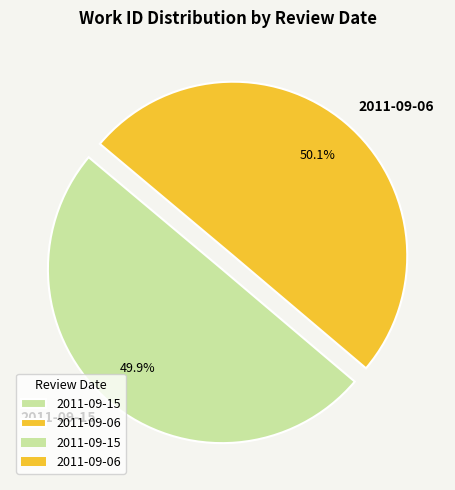

Count the number of slices in the pie.

2